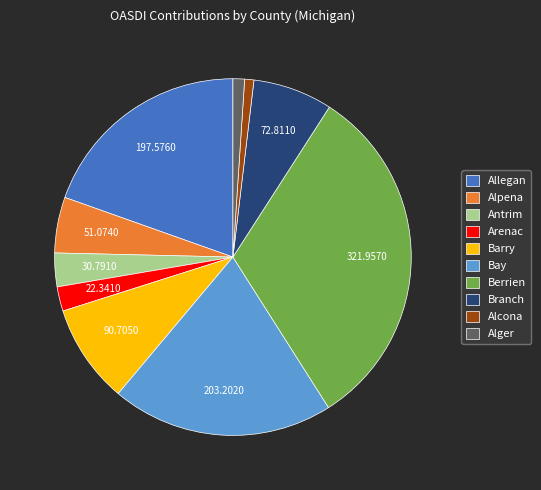

Is it true that Alpena is 1% of the pie?

False